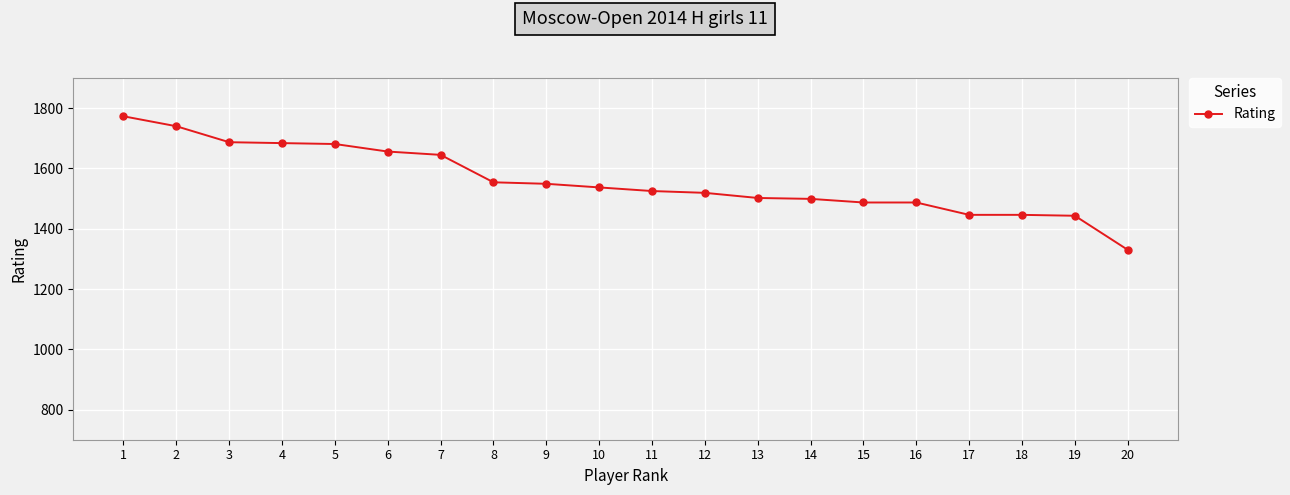

What is the average value?

1560